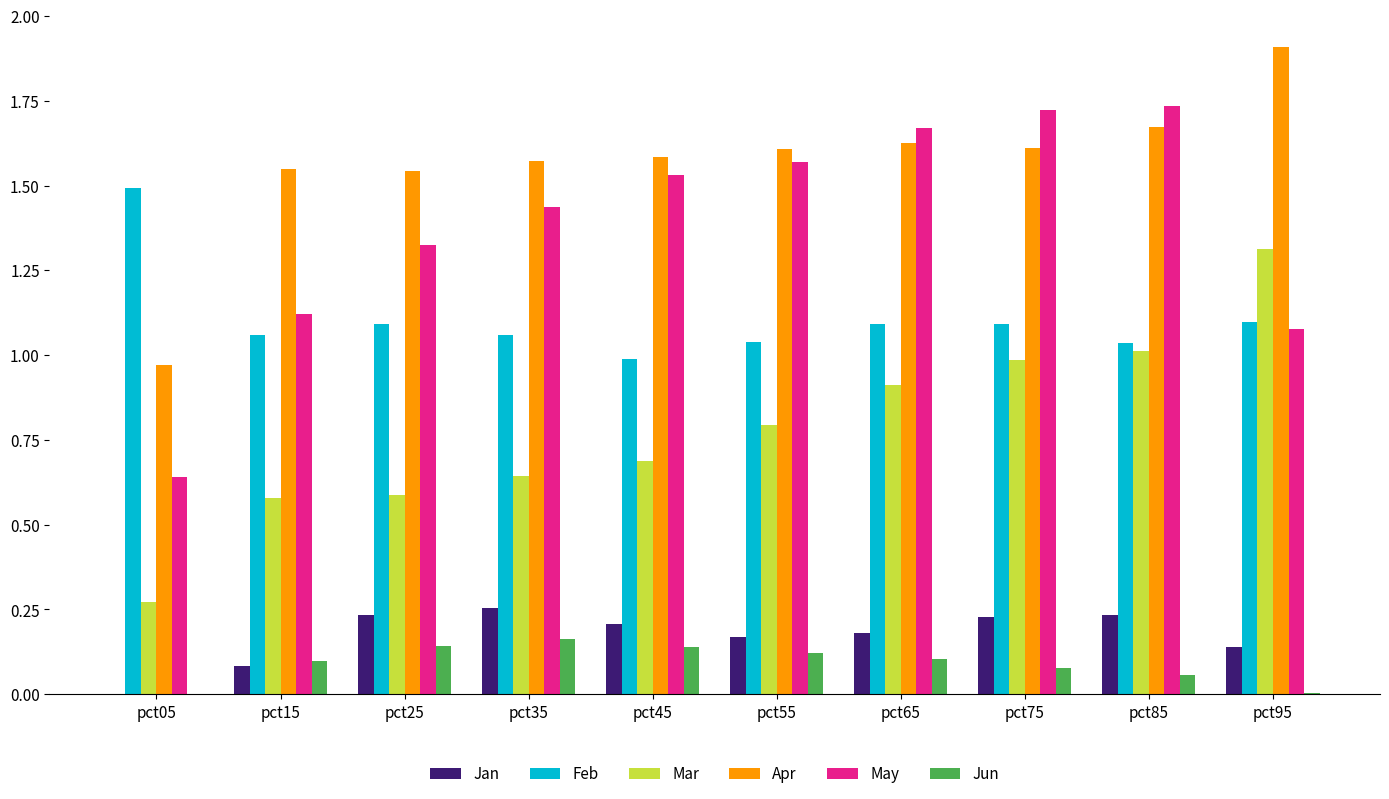

What is the greatest value displayed?

1.9